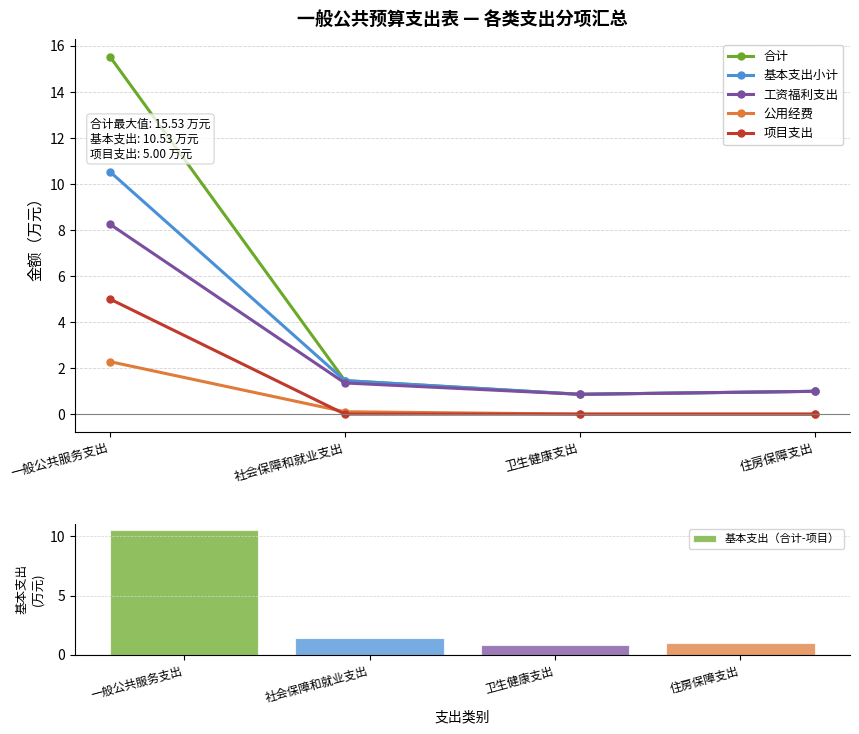

True or false: 公用经费 has a value of -0.9 at 住房保障支出.

False